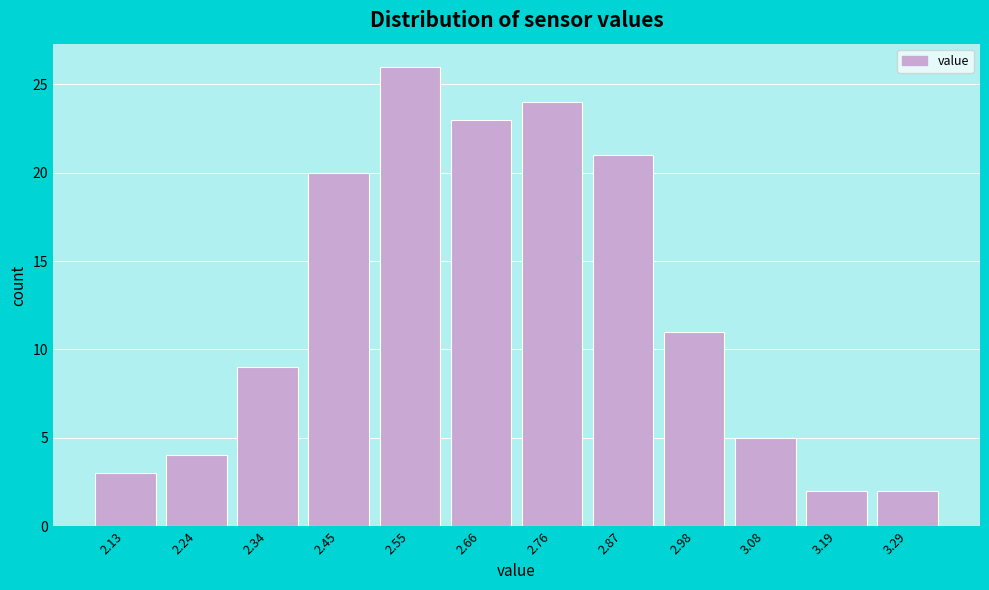

Reading right to left, extract all data points from this chart.

2	2	5	11	21	24	23	26	20	9	4	3